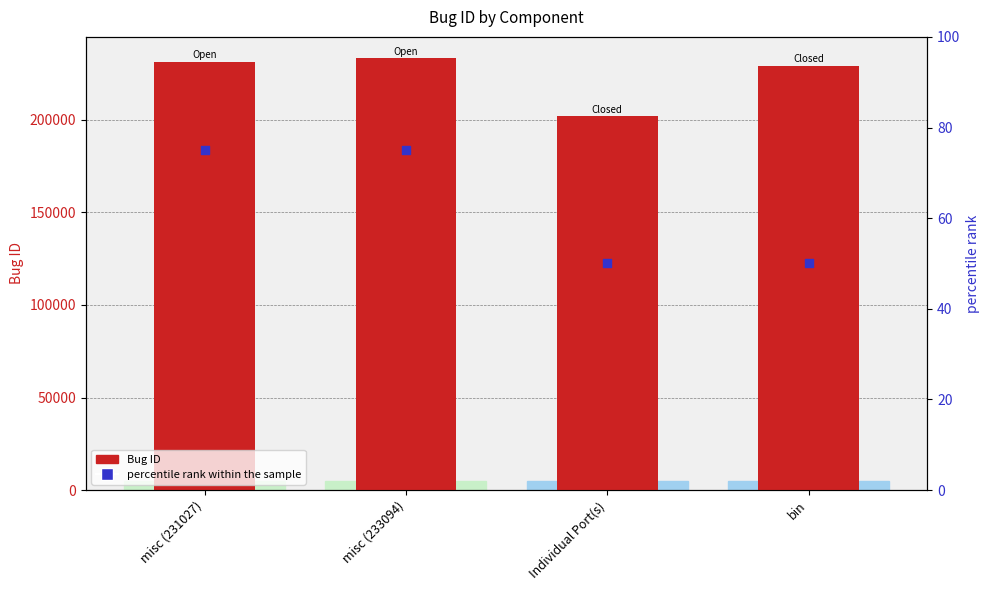

What are all the series names shown in the legend?

Bug ID, percentile rank within the sample